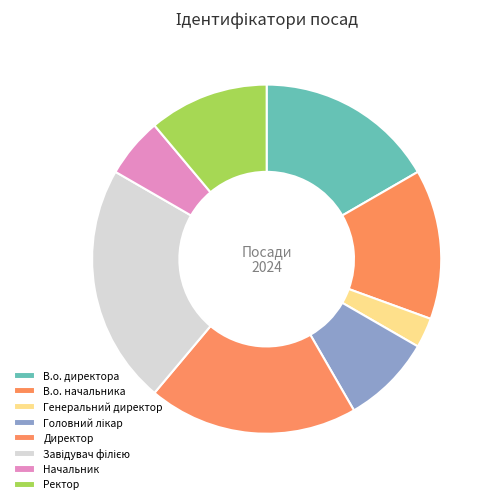

Is there any slice that represents more than half of the pie?

No